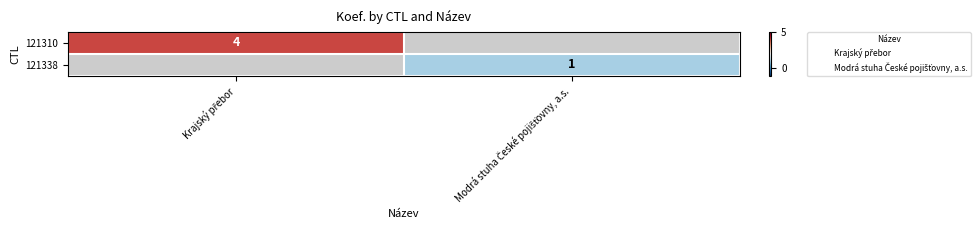

How many data points does each series have?

2